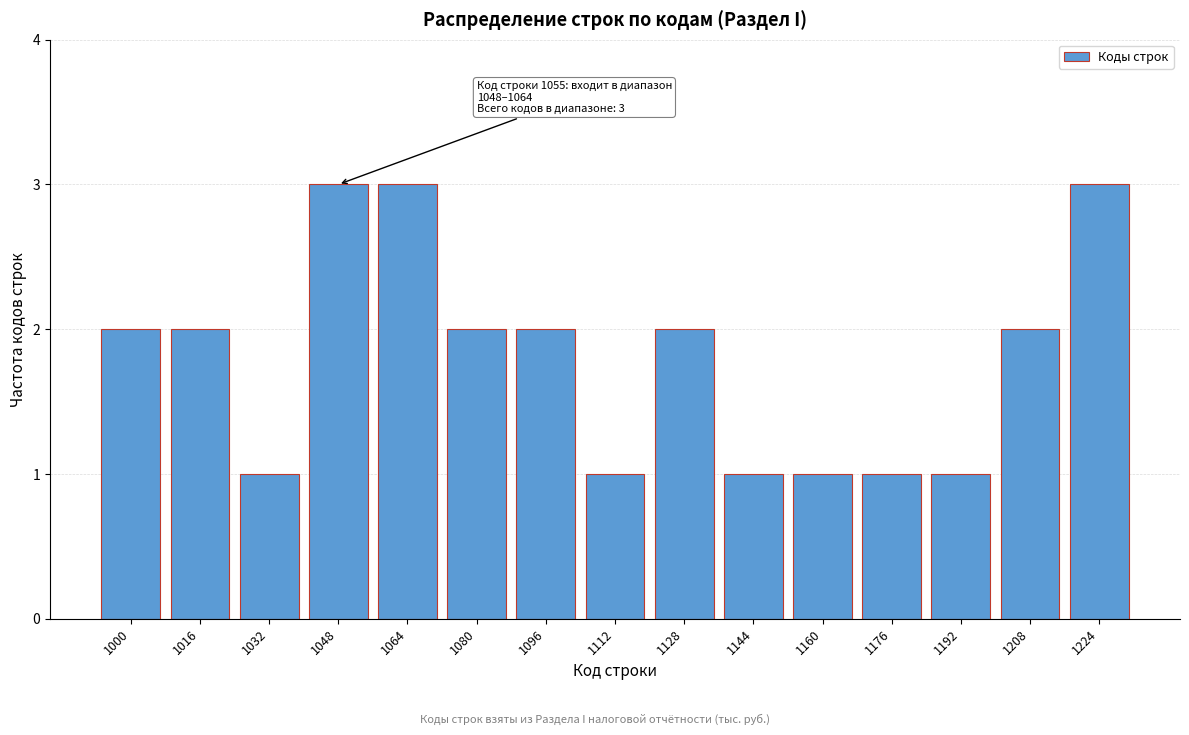

Reading left to right, what are all the values shown in this chart?

2	2	1	3	3	2	2	1	2	1	1	1	1	2	3